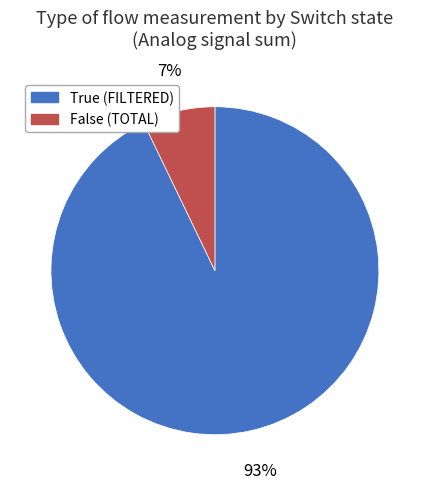

To the nearest percent, what percentage of the pie is False?

7%